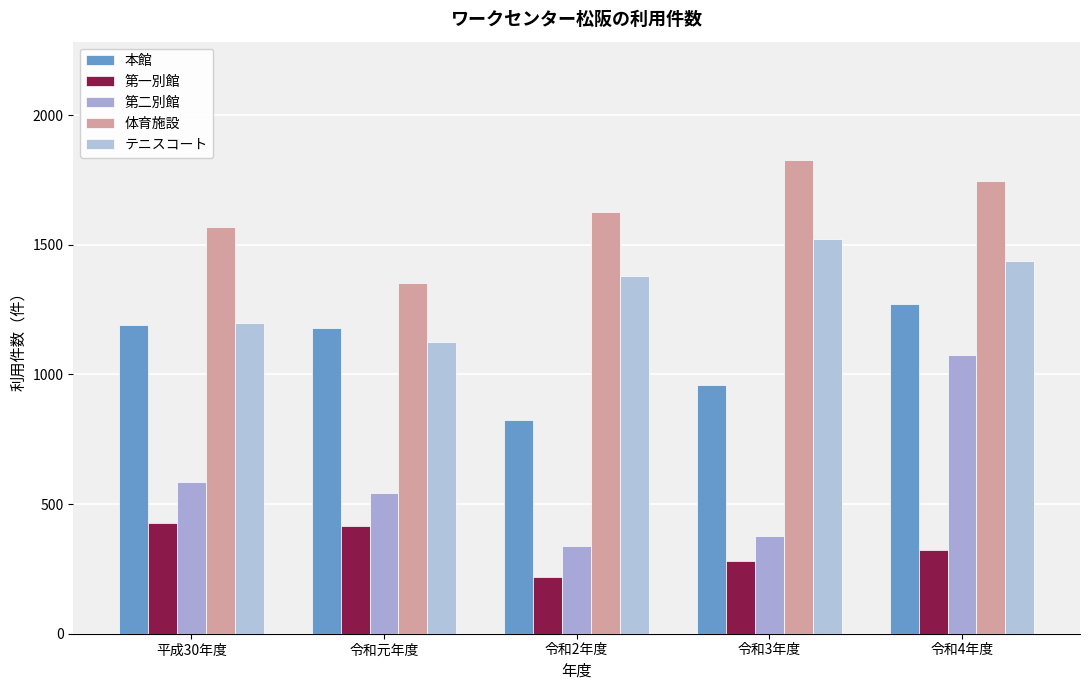

Does the chart contain any negative values?

No